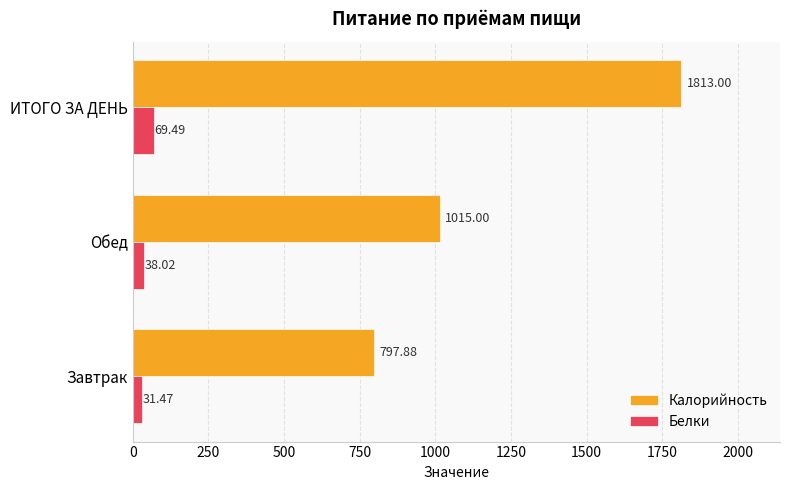

Which series changed the most between Обед and ИТОГО ЗА ДЕНЬ?

Калорийность